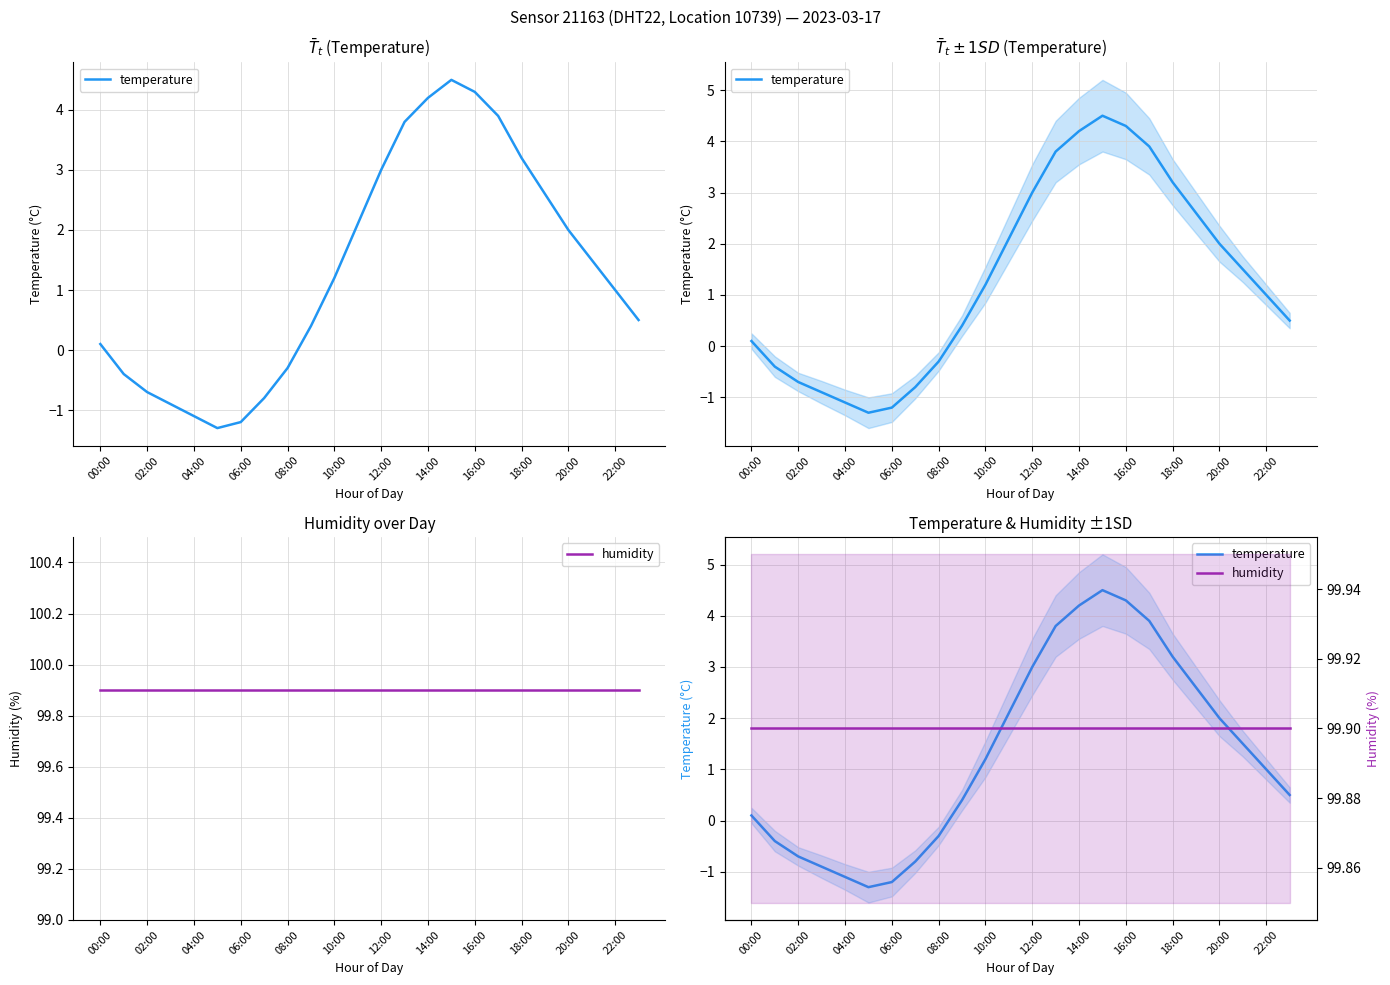

What is the difference between the highest and lowest values at 22:00?

98.9